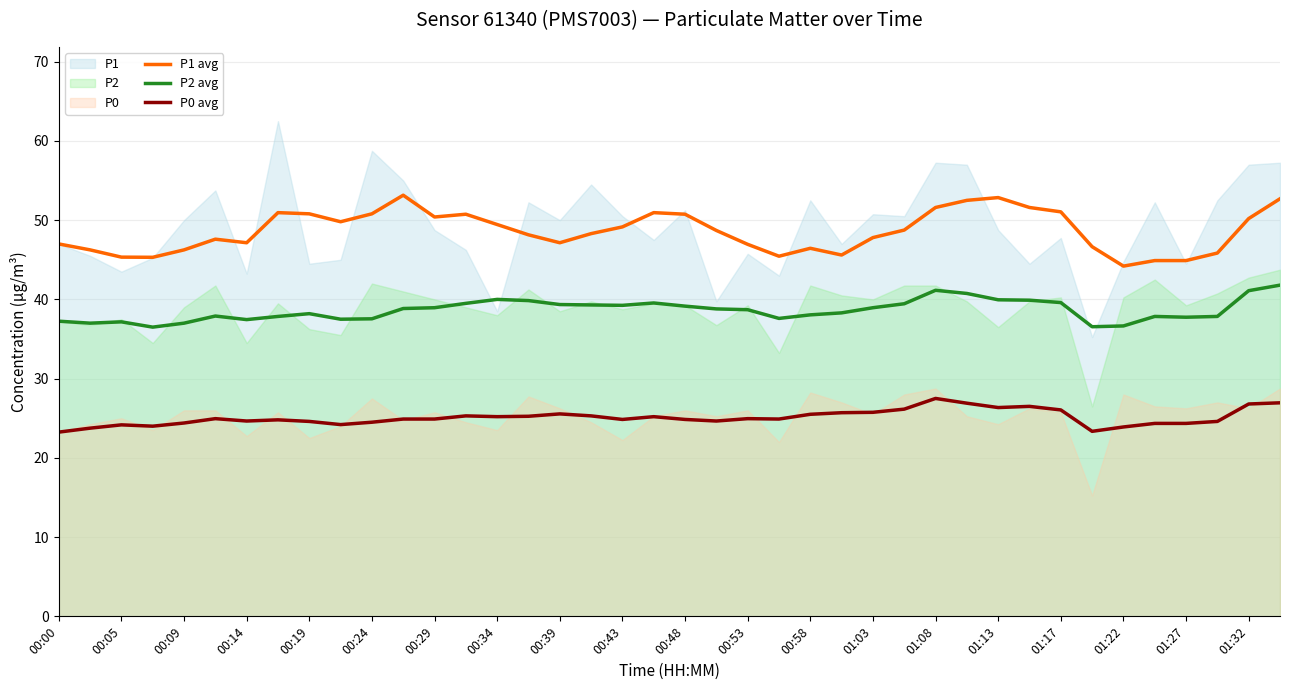

List the series in order of their overall mean, lowest first.

P0 avg, P2 avg, P1 avg